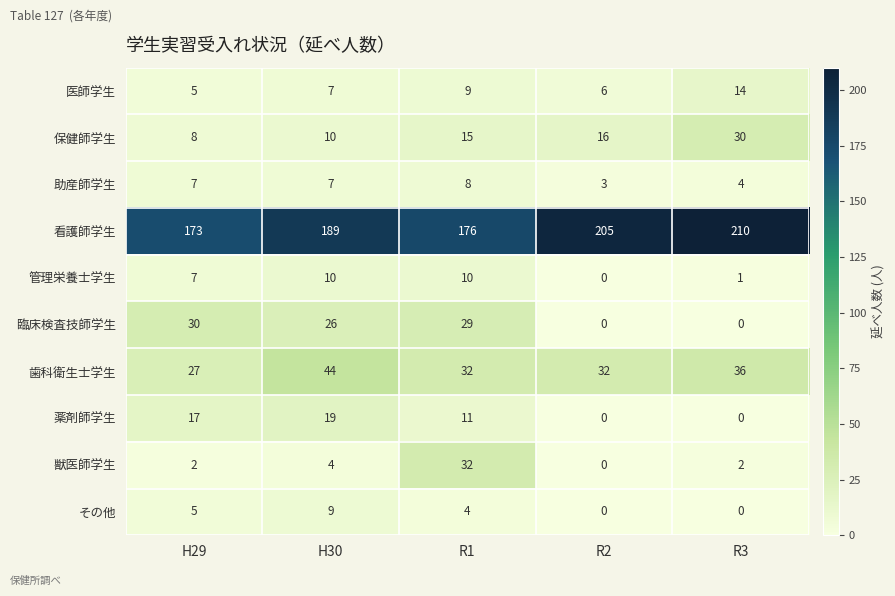

At which category is the sum across all series the highest?

R1